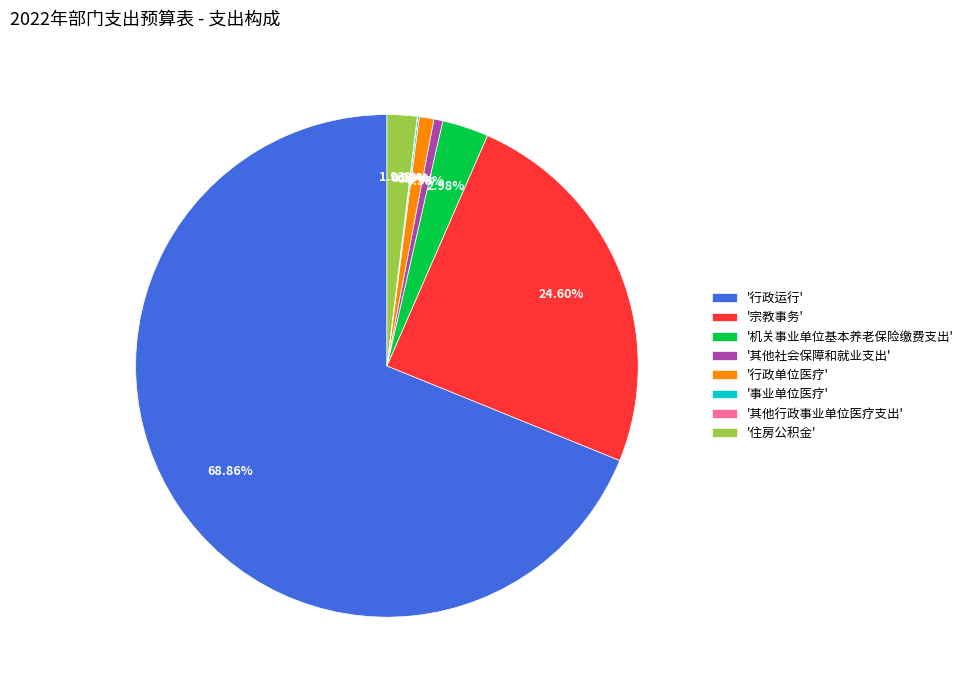

Which slice represents more than half of the pie?

'行政运行'